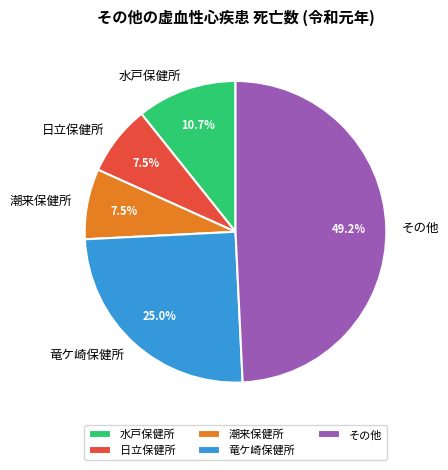

Which has a higher value, その他 or 水戸保健所?

その他